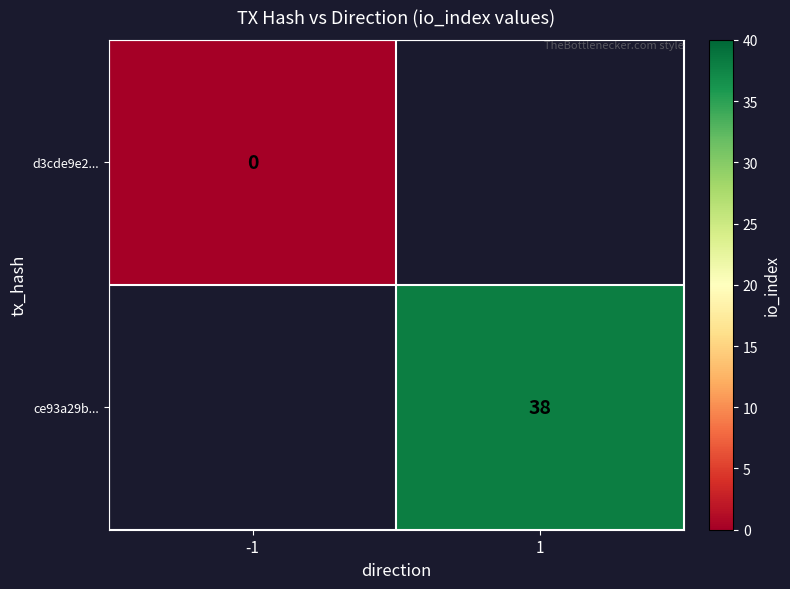

True or false: ce93a29b... has a value of 15 at 1.

False